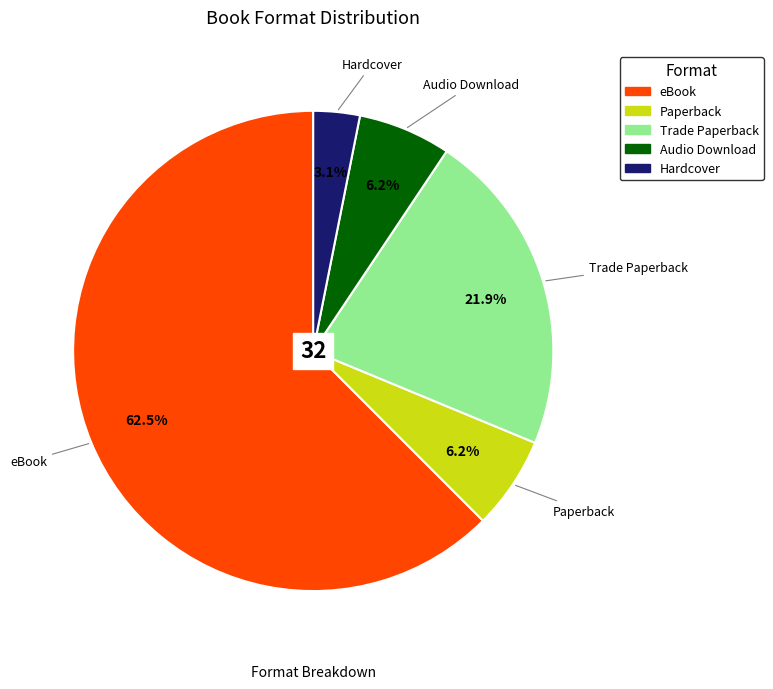

To the nearest percent, what is the combined percentage of Audio Download and Hardcover?

9%